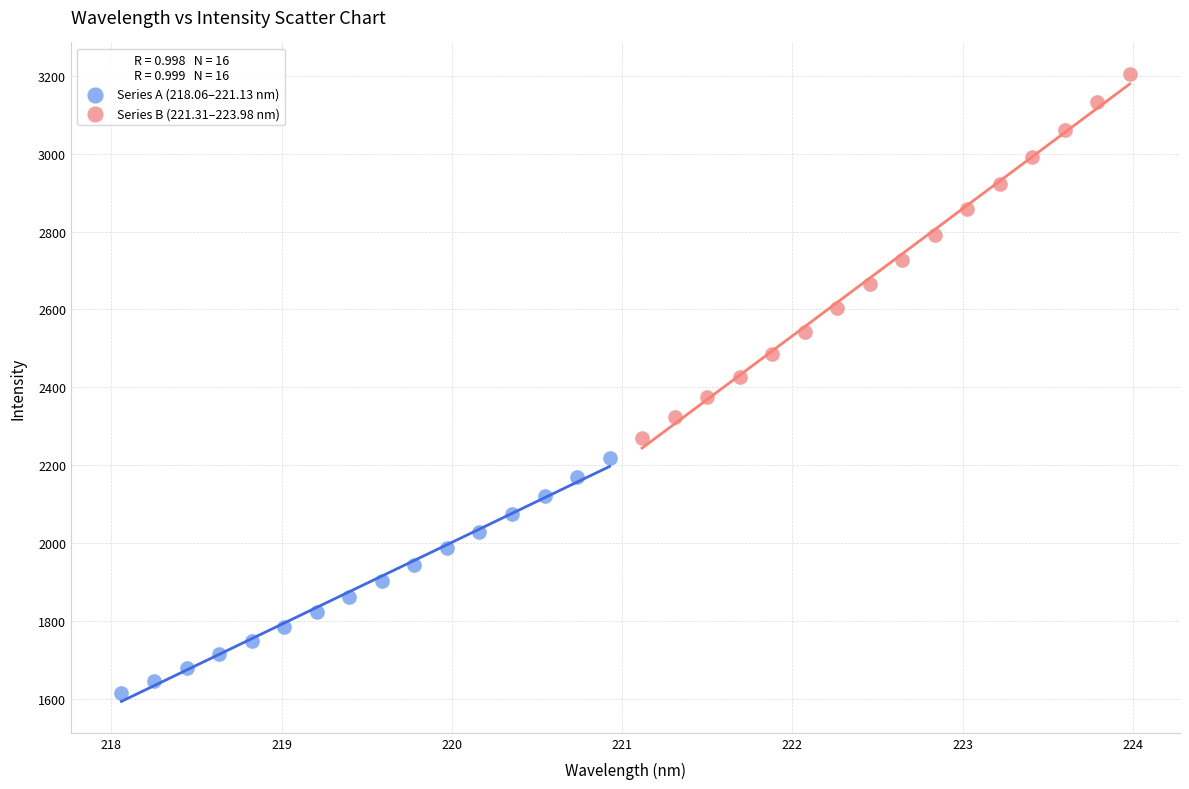

Which series contains the highest Y value?

Series B (221.31–223.98 nm)